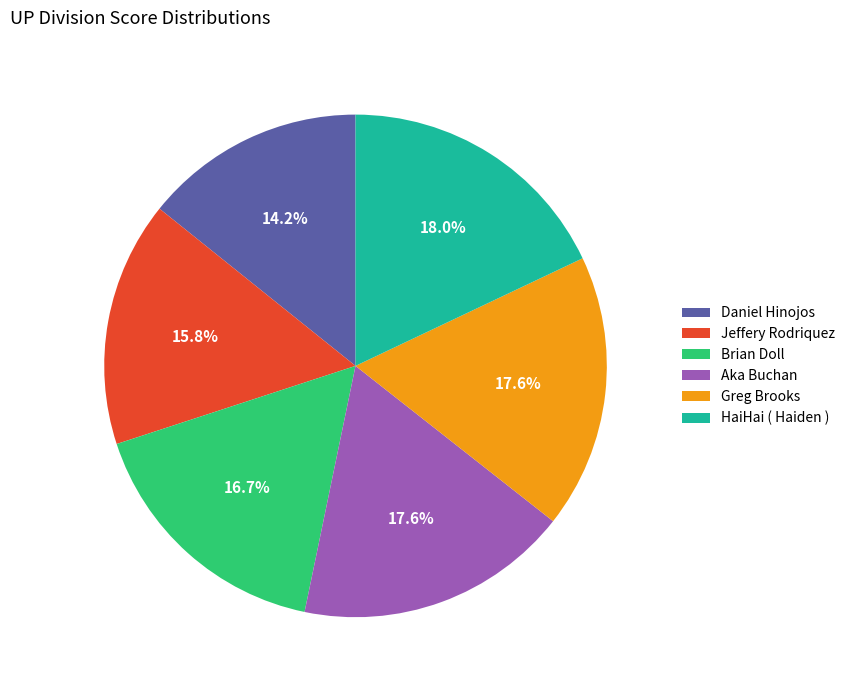

To the nearest percent, what percentage of the pie is Daniel Hinojos?

14%